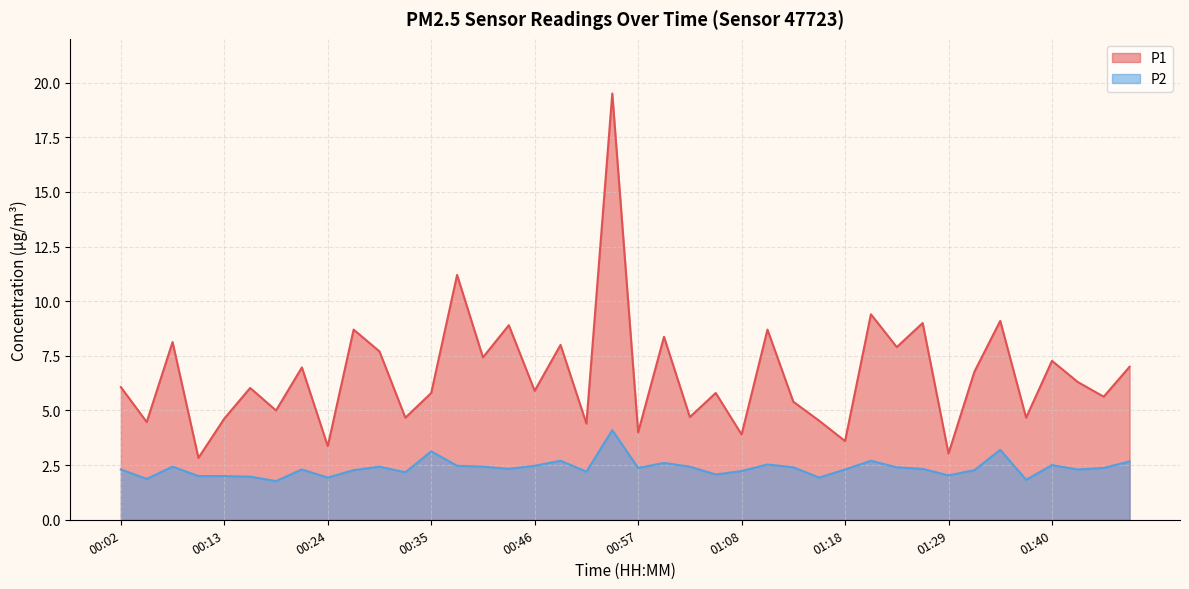

Which series has the widest spread of values?

P1